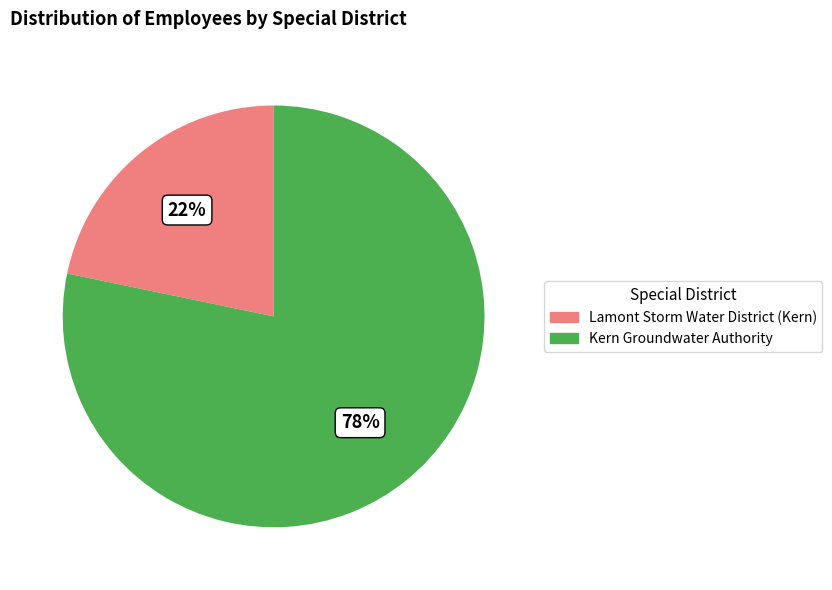

To the nearest percent, what is the average slice percentage?

50%